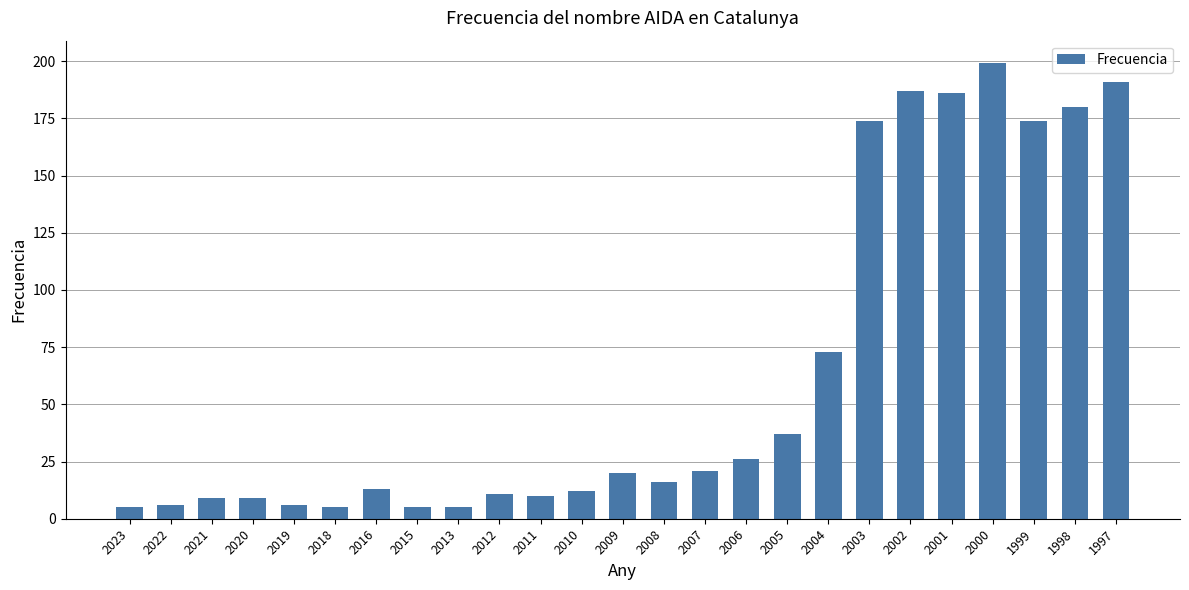

What is the difference between the maximum and minimum values?

194